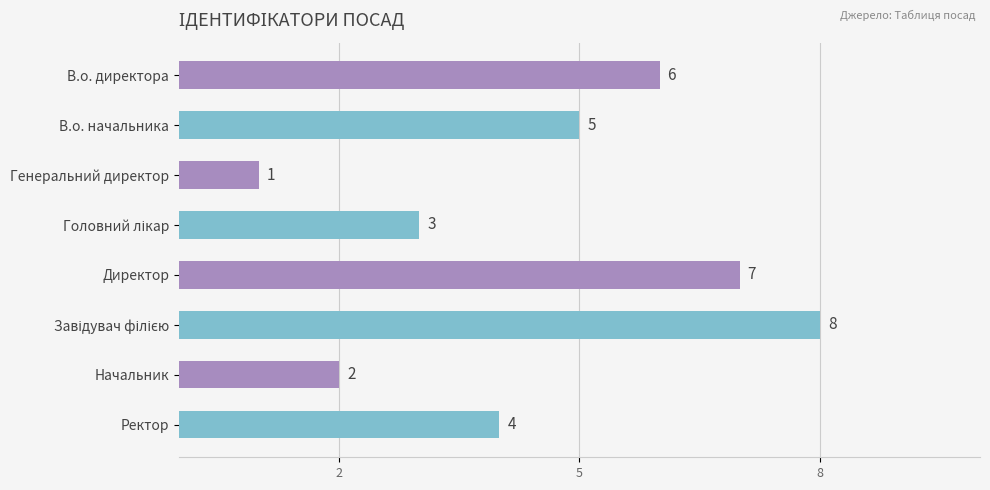

Where is the data nearest to the value 4?

Ректор